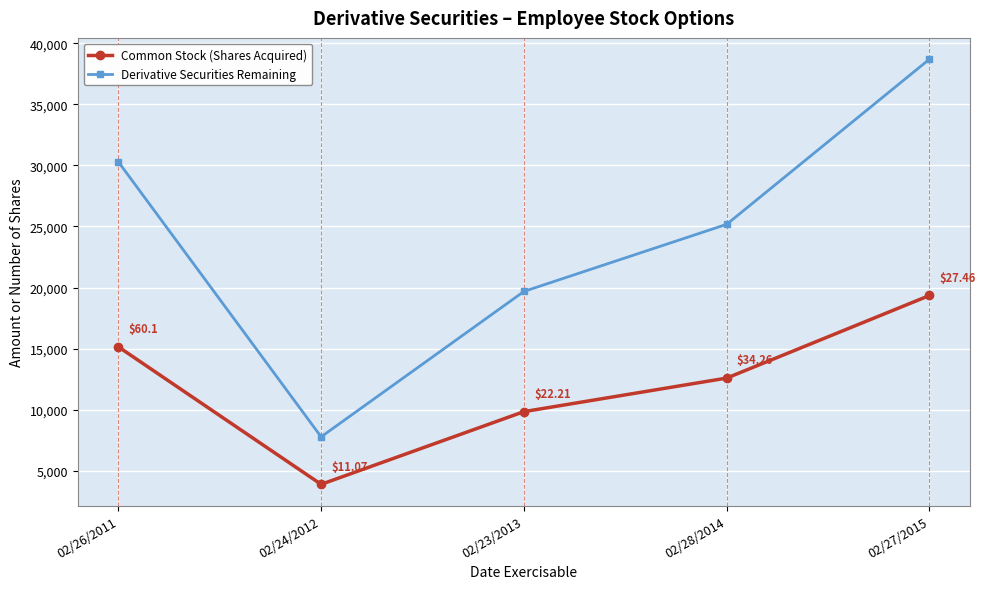

At which label does Derivative Securities Remaining first exceed 25178?

02/26/2011